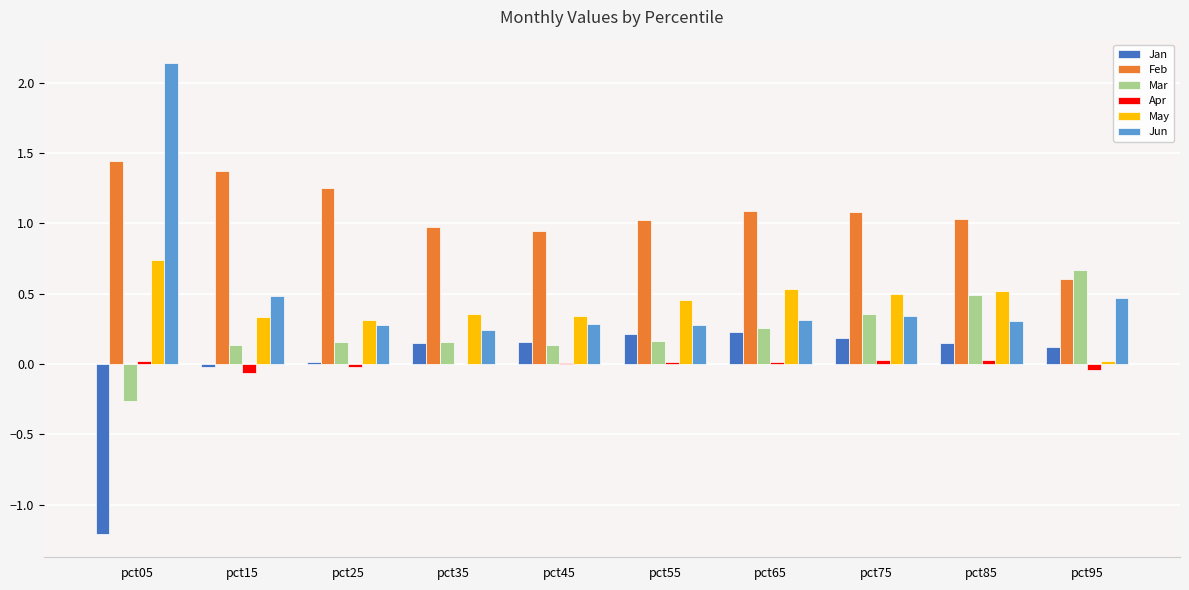

How many values in Jan are above zero?

8